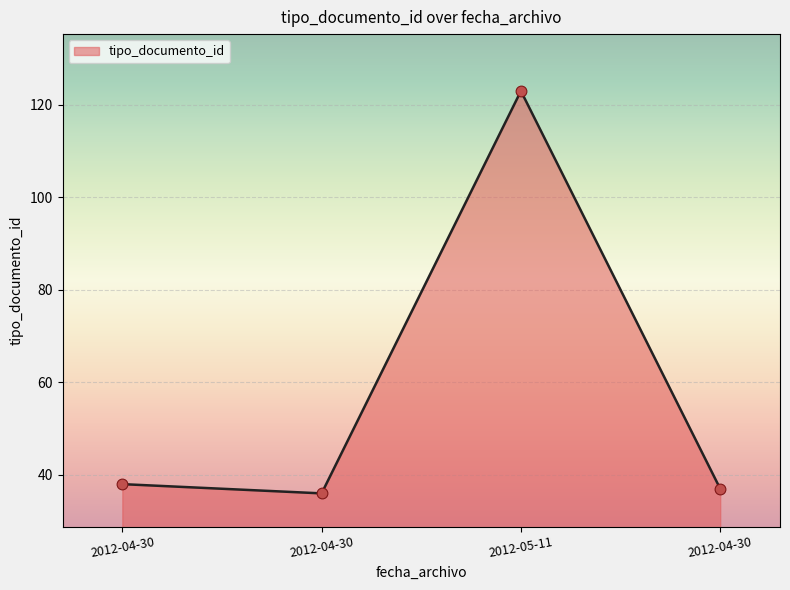

Which has a higher value, 2012-05-11 or 2012-04-30?

2012-05-11